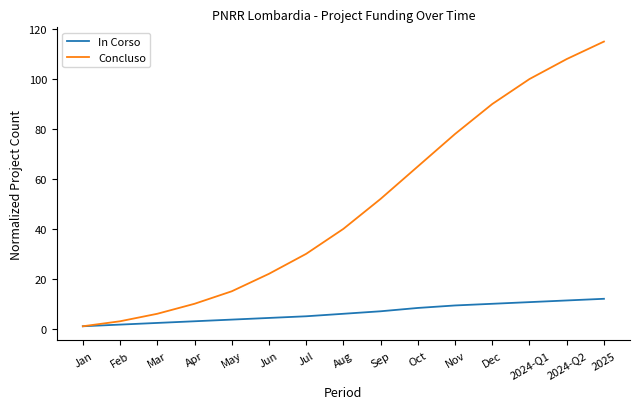

What is the smallest value displayed?

1.0